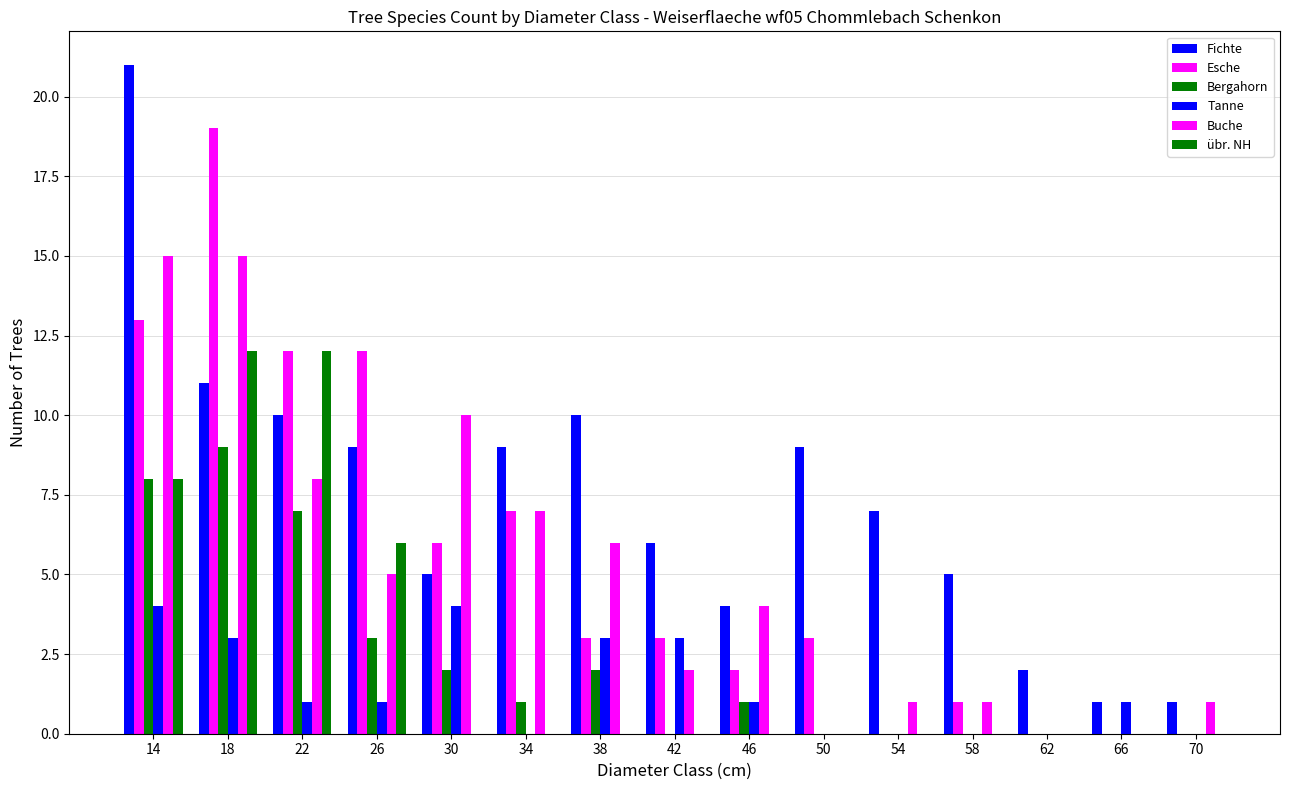

Rank the categories by Bergahorn value from highest to lowest.

18, 14, 22, 26, 30, 38, 34, 46, 42, 50, 54, 58, 62, 66, 70